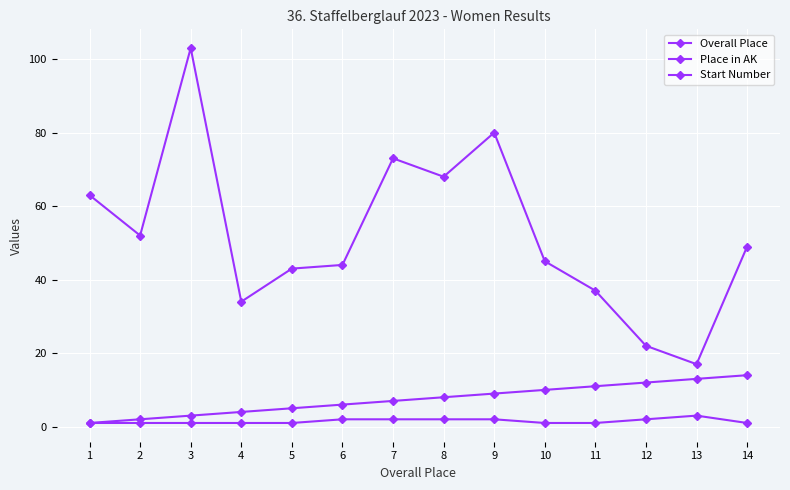

Which series has the largest total across all categories?

Start Number